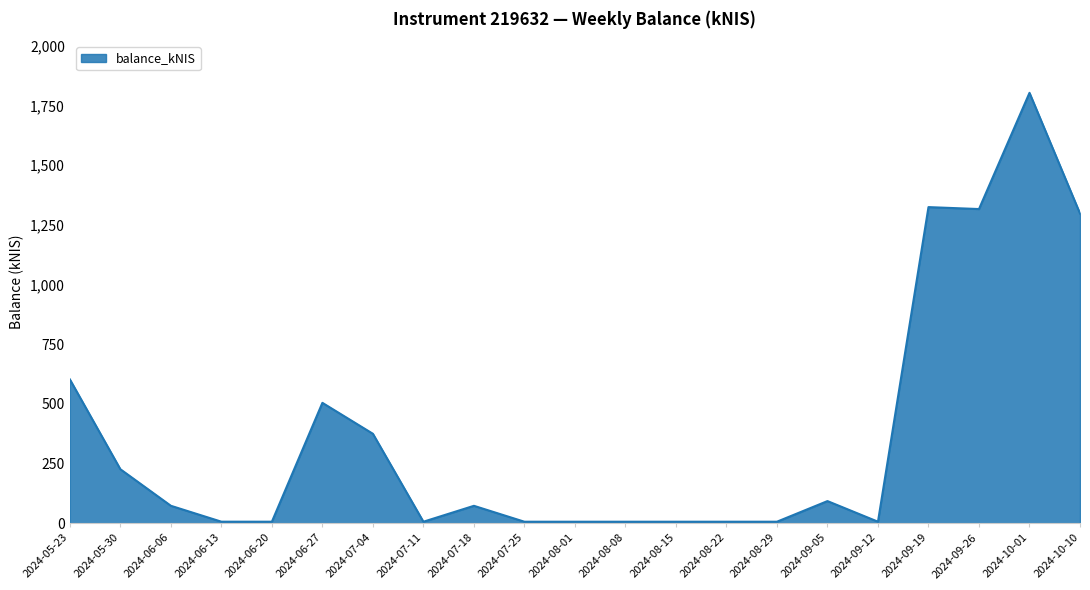

The value at 2024-09-26 is 1316.3. True or false?

True